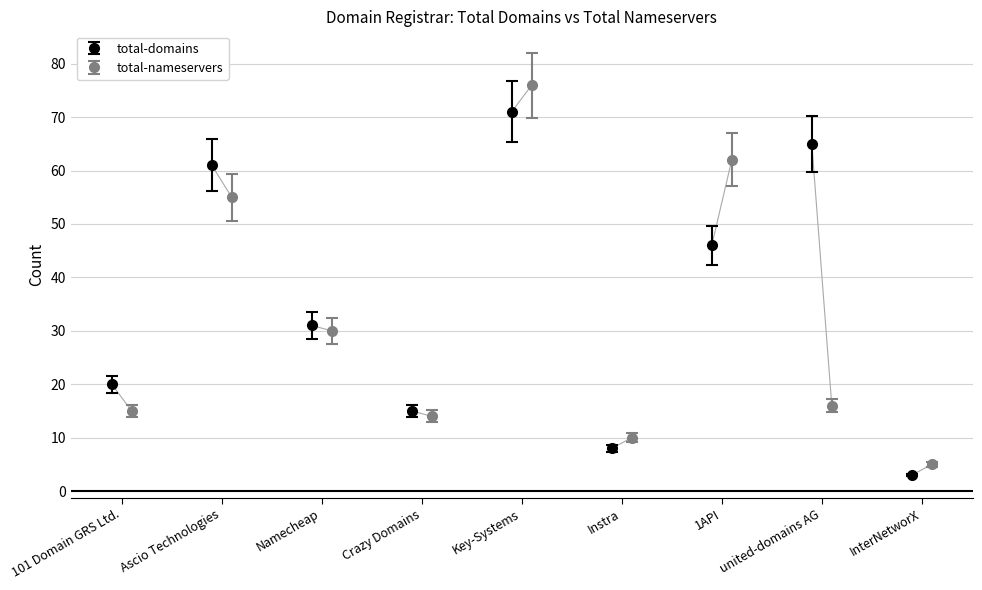

After their last crossing, which series has the higher values: total-domains or total-nameservers?

total-nameservers